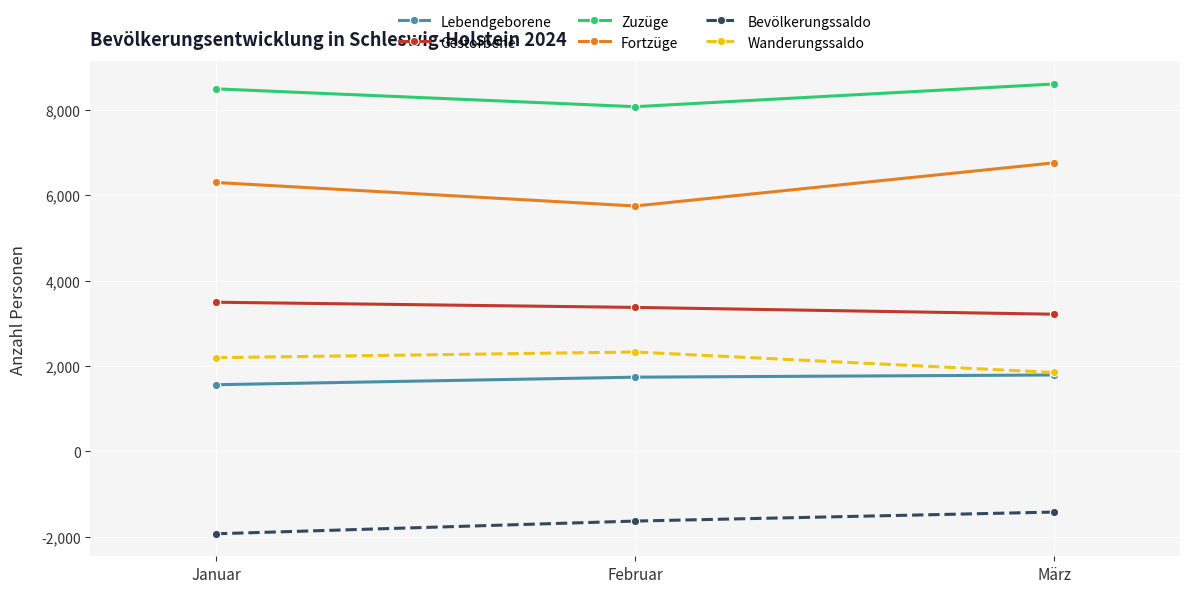

Which series has the largest total across all categories?

Zuzüge